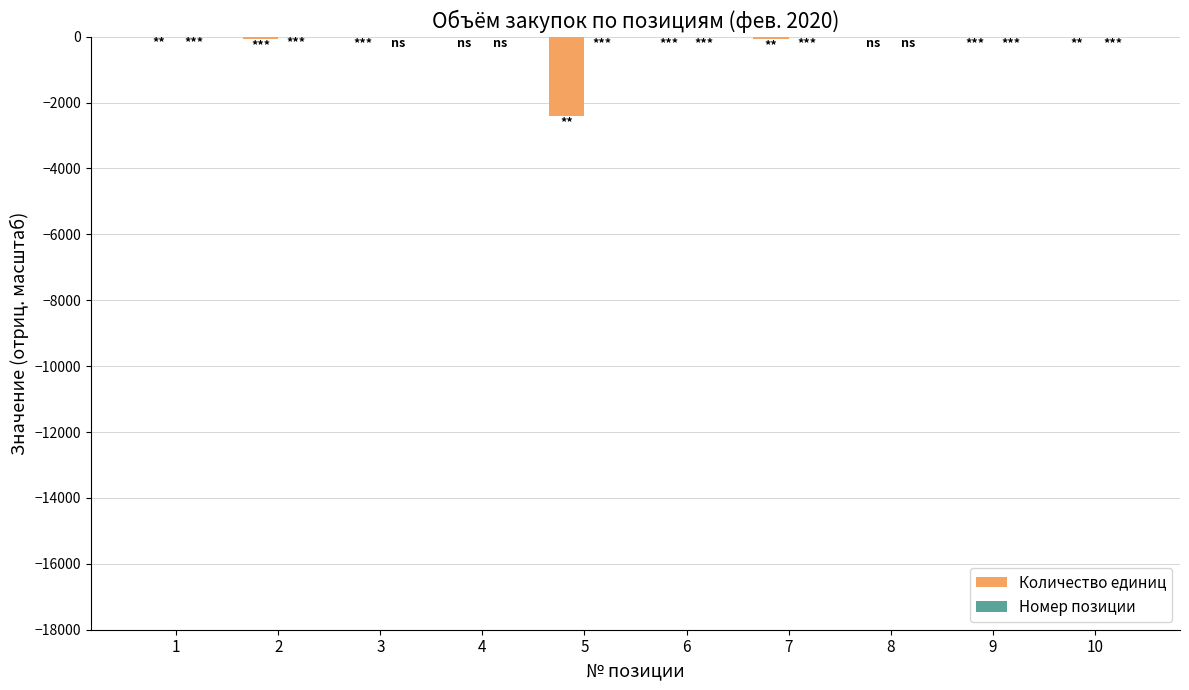

How many groups of bars are there?

10